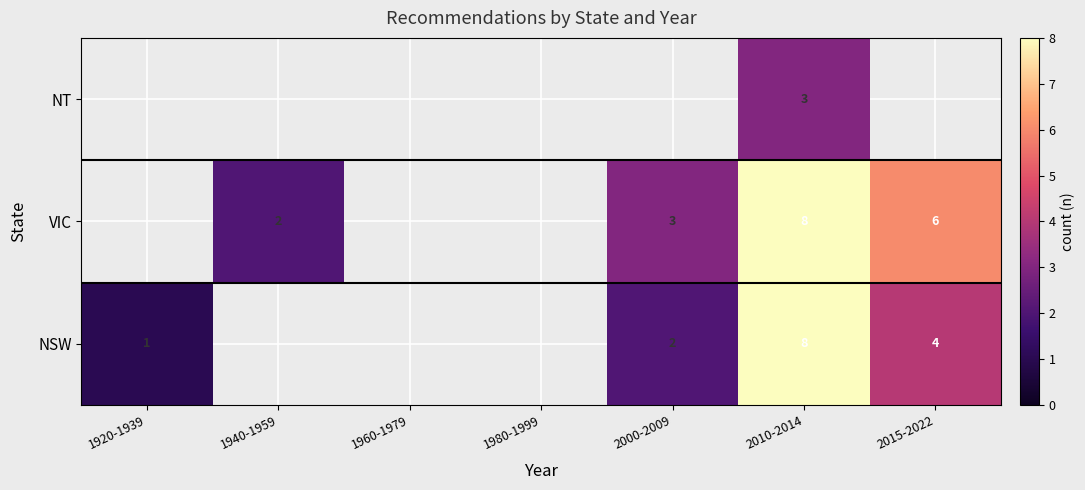

At which category does the chart reach its peak across all series?

2010-2014